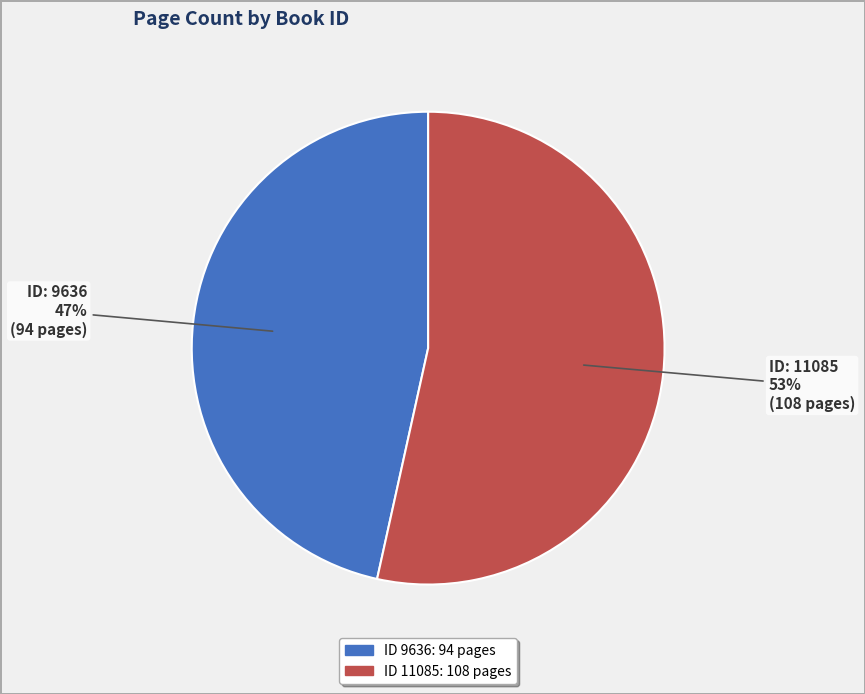

Does any single category account for the majority?

Yes